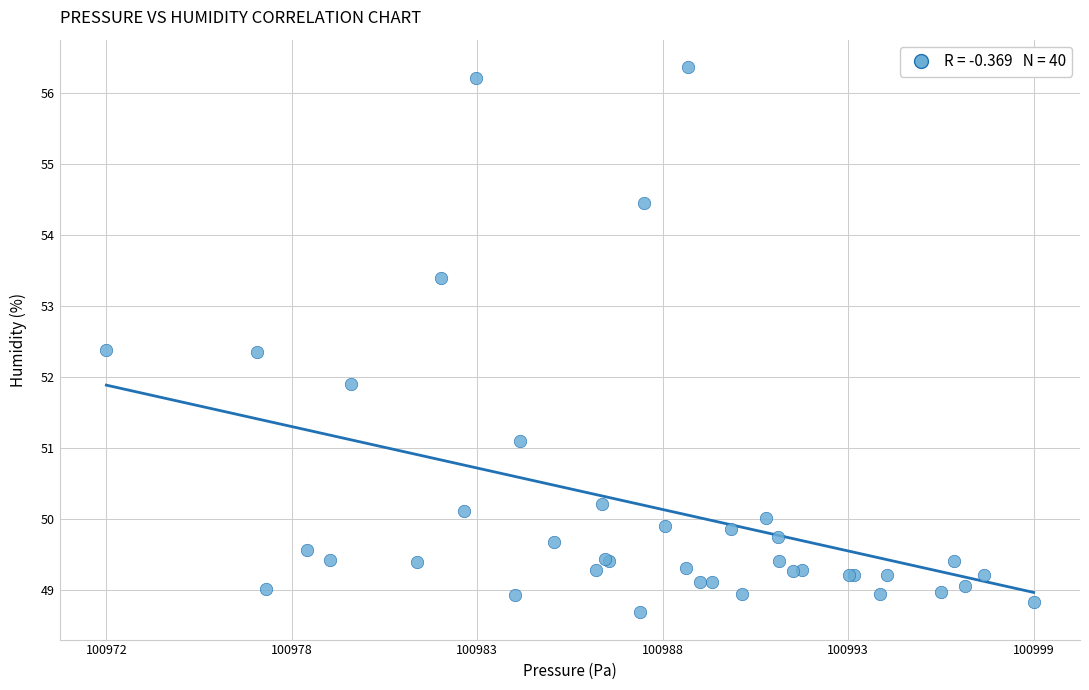

What Y value in the scatter plot is closest to 52?

51.9